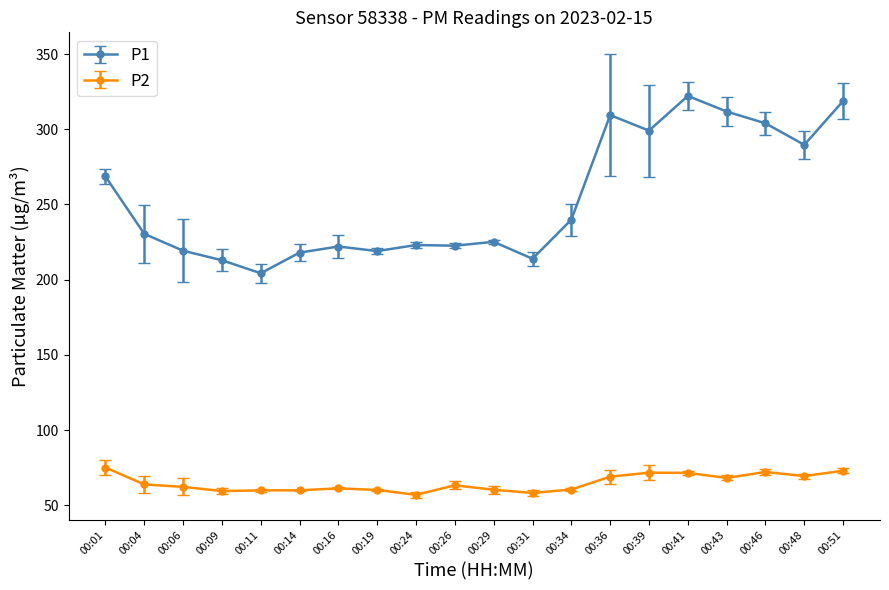

Is the value of P1 at 00:29 greater than the value of P2 at 00:46?

Yes